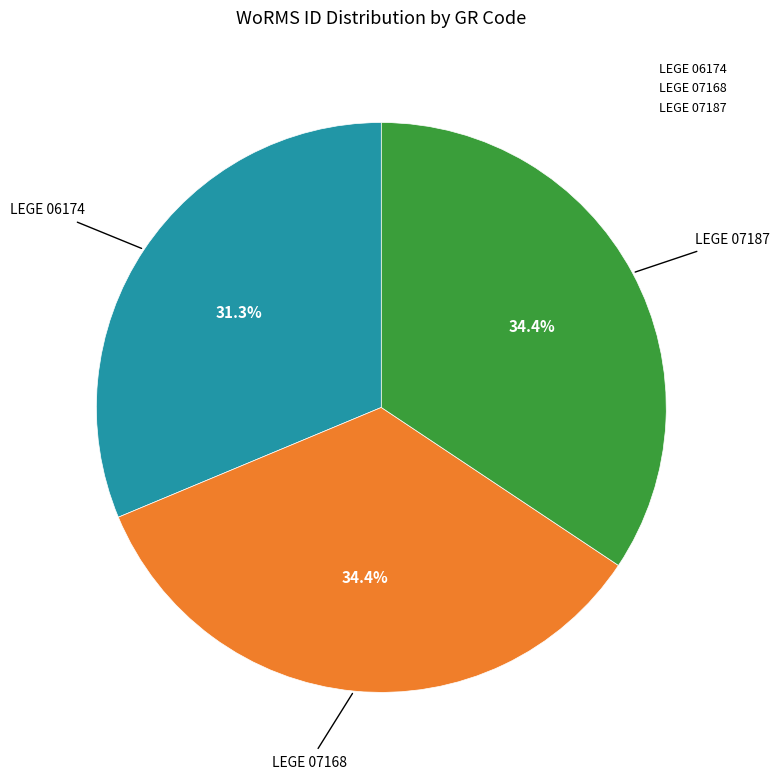

Which has a higher value, LEGE 06174 or LEGE 07168?

LEGE 07168